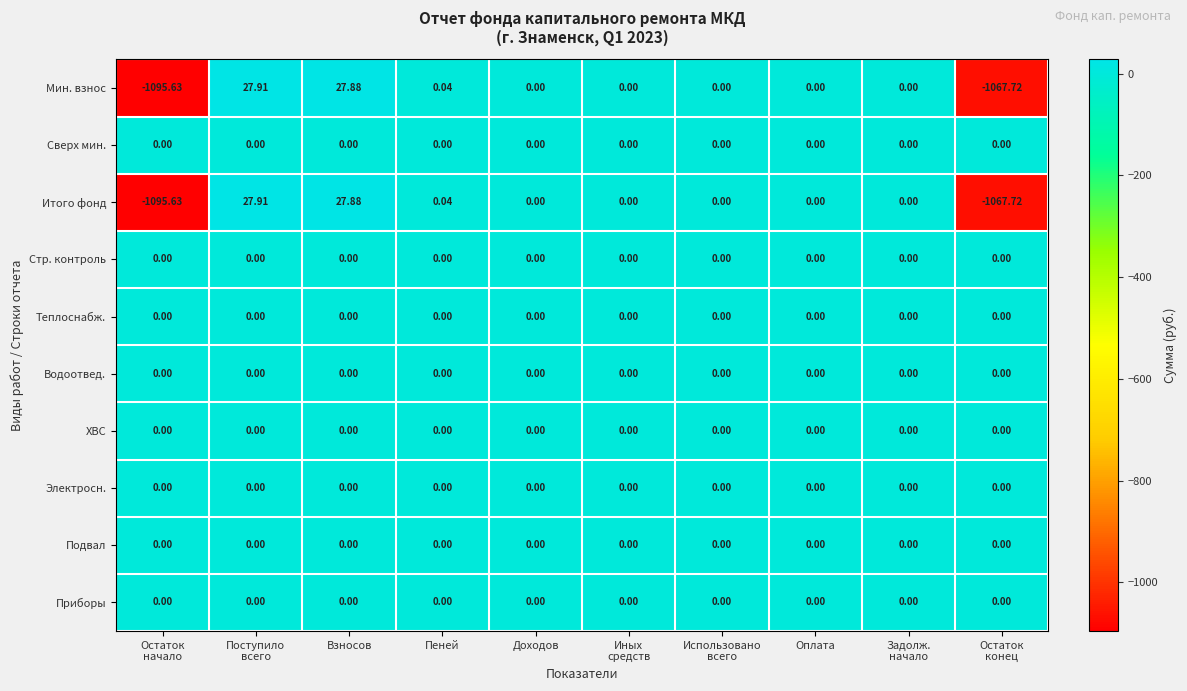

Reading left to right, transcribe all the data shown in this chart.

Мин. взнос: Остаток
начало=-1095.6	Поступило
всего=27.9	Взносов=27.9	Пеней=0.0	Доходов=0.0	Иных
средств=0.0	Использовано
всего=0.0	Оплата=0.0	Задолж.
начало=0.0	Остаток
конец=-1067.7
Сверх мин.: Остаток
начало=0.0	Поступило
всего=0.0	Взносов=0.0	Пеней=0.0	Доходов=0.0	Иных
средств=0.0	Использовано
всего=0.0	Оплата=0.0	Задолж.
начало=0.0	Остаток
конец=0.0
Итого фонд: Остаток
начало=-1095.6	Поступило
всего=27.9	Взносов=27.9	Пеней=0.0	Доходов=0.0	Иных
средств=0.0	Использовано
всего=0.0	Оплата=0.0	Задолж.
начало=0.0	Остаток
конец=-1067.7
Стр. контроль: Остаток
начало=0.0	Поступило
всего=0.0	Взносов=0.0	Пеней=0.0	Доходов=0.0	Иных
средств=0.0	Использовано
всего=0.0	Оплата=0.0	Задолж.
начало=0.0	Остаток
конец=0.0
Теплоснабж.: Остаток
начало=0.0	Поступило
всего=0.0	Взносов=0.0	Пеней=0.0	Доходов=0.0	Иных
средств=0.0	Использовано
всего=0.0	Оплата=0.0	Задолж.
начало=0.0	Остаток
конец=0.0
Водоотвед.: Остаток
начало=0.0	Поступило
всего=0.0	Взносов=0.0	Пеней=0.0	Доходов=0.0	Иных
средств=0.0	Использовано
всего=0.0	Оплата=0.0	Задолж.
начало=0.0	Остаток
конец=0.0
ХВС: Остаток
начало=0.0	Поступило
всего=0.0	Взносов=0.0	Пеней=0.0	Доходов=0.0	Иных
средств=0.0	Использовано
всего=0.0	Оплата=0.0	Задолж.
начало=0.0	Остаток
конец=0.0
Электросн.: Остаток
начало=0.0	Поступило
всего=0.0	Взносов=0.0	Пеней=0.0	Доходов=0.0	Иных
средств=0.0	Использовано
всего=0.0	Оплата=0.0	Задолж.
начало=0.0	Остаток
конец=0.0
Подвал: Остаток
начало=0.0	Поступило
всего=0.0	Взносов=0.0	Пеней=0.0	Доходов=0.0	Иных
средств=0.0	Использовано
всего=0.0	Оплата=0.0	Задолж.
начало=0.0	Остаток
конец=0.0
Приборы: Остаток
начало=0.0	Поступило
всего=0.0	Взносов=0.0	Пеней=0.0	Доходов=0.0	Иных
средств=0.0	Использовано
всего=0.0	Оплата=0.0	Задолж.
начало=0.0	Остаток
конец=0.0